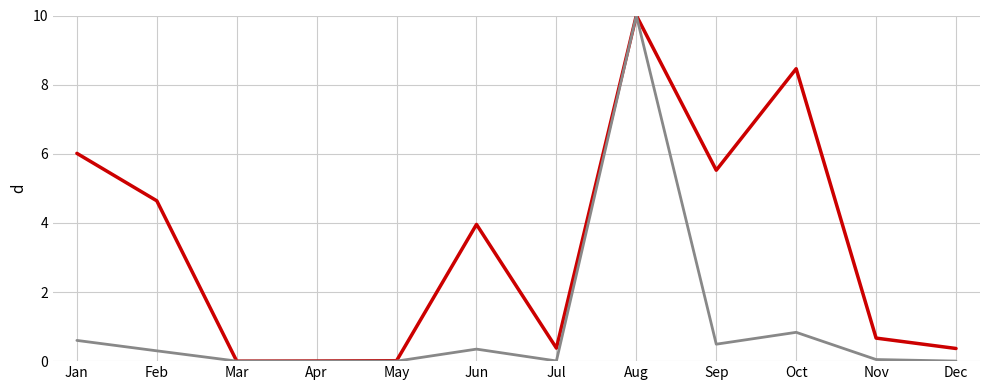

What is the maximum value shown in the chart?

10.0